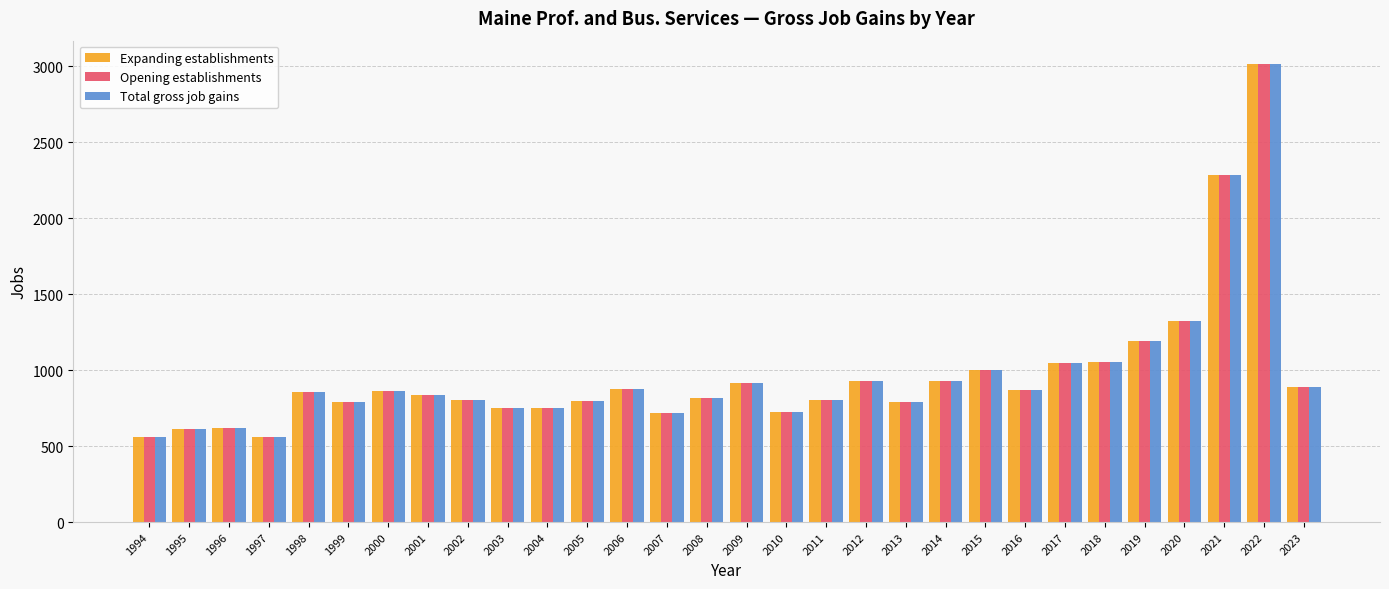

What is the lowest value of the Expanding establishments series?

557